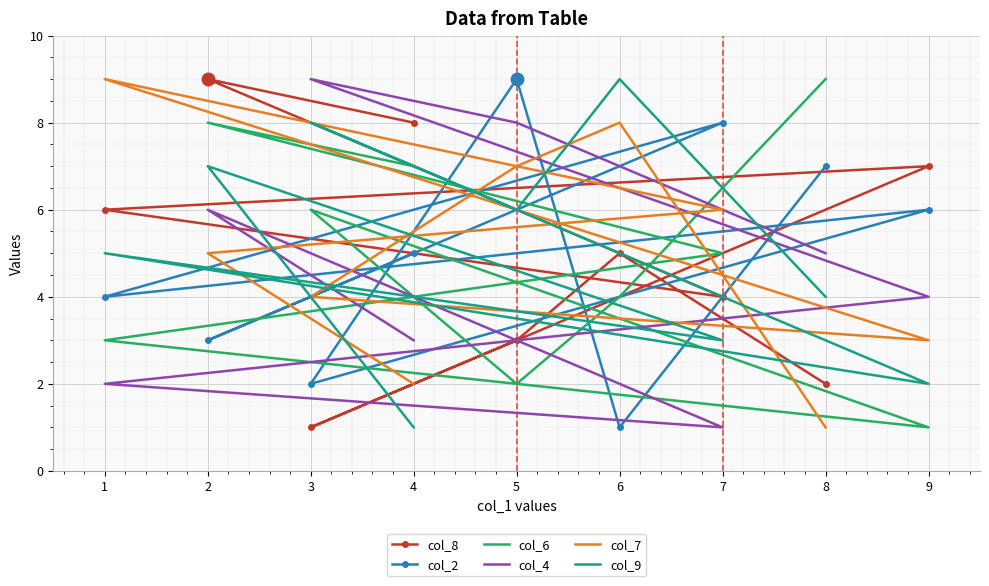

True or false: col_7 has a value of 3 at 9.

True